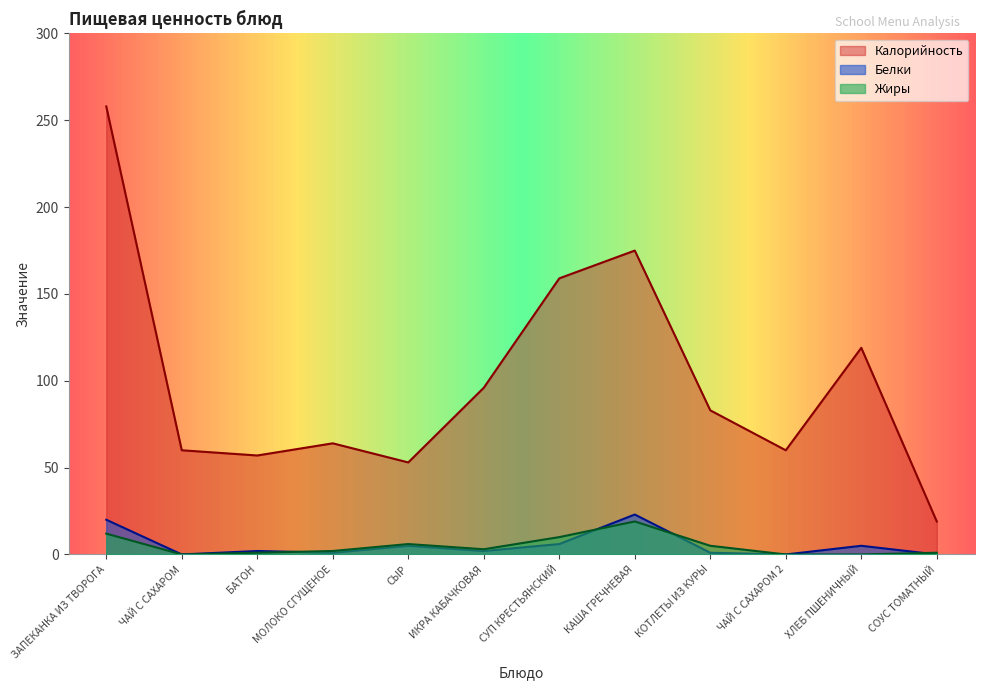

Where is the first local minimum for Жиры?

ЧАЙ С САХАРОМ